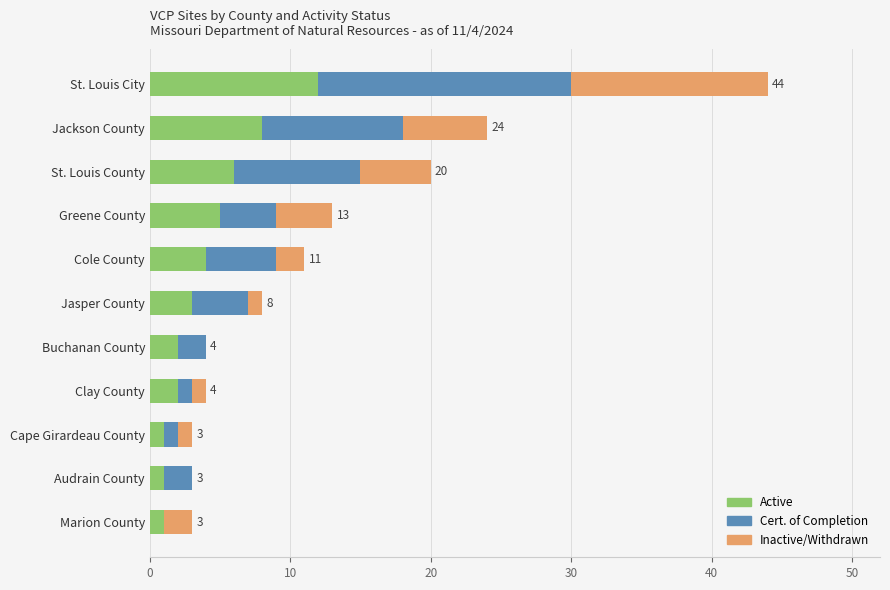

The value of Active at Jackson County is 14. True or false?

False